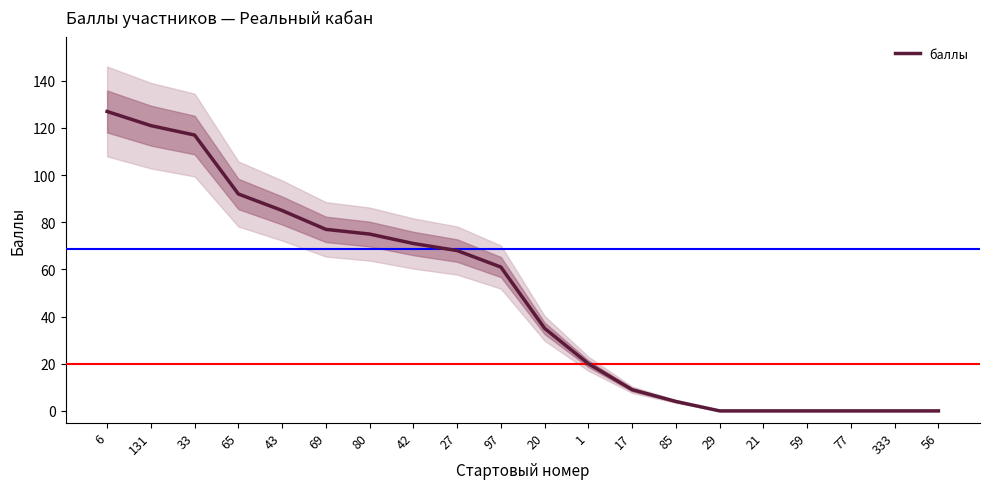

What is the label of the 20th point from the left?

56